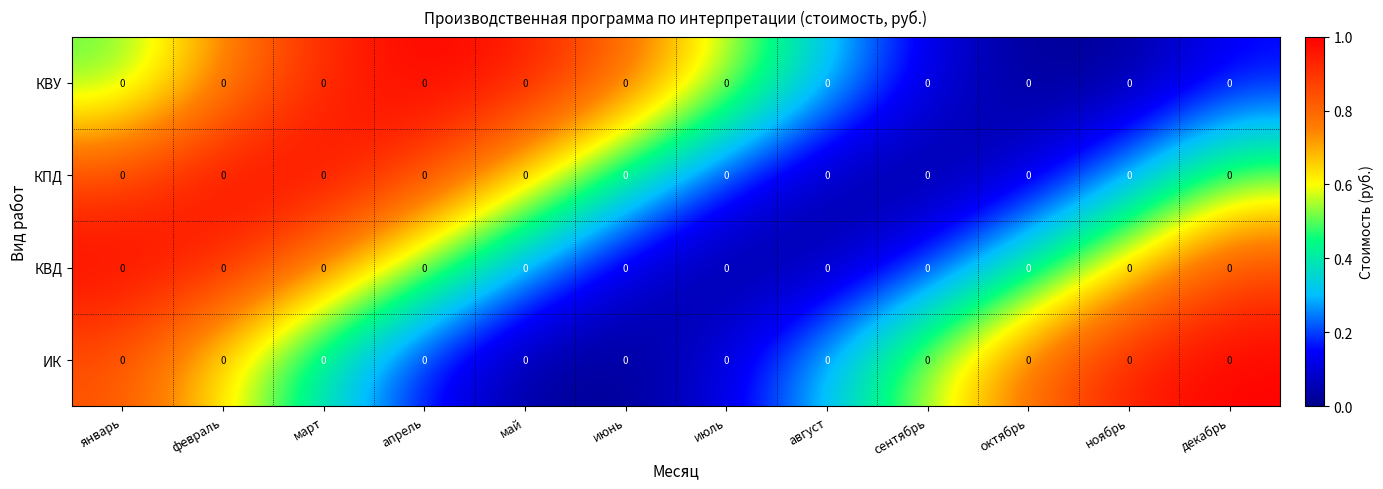

The КВД series shows 0.0 at август. True or false?

False